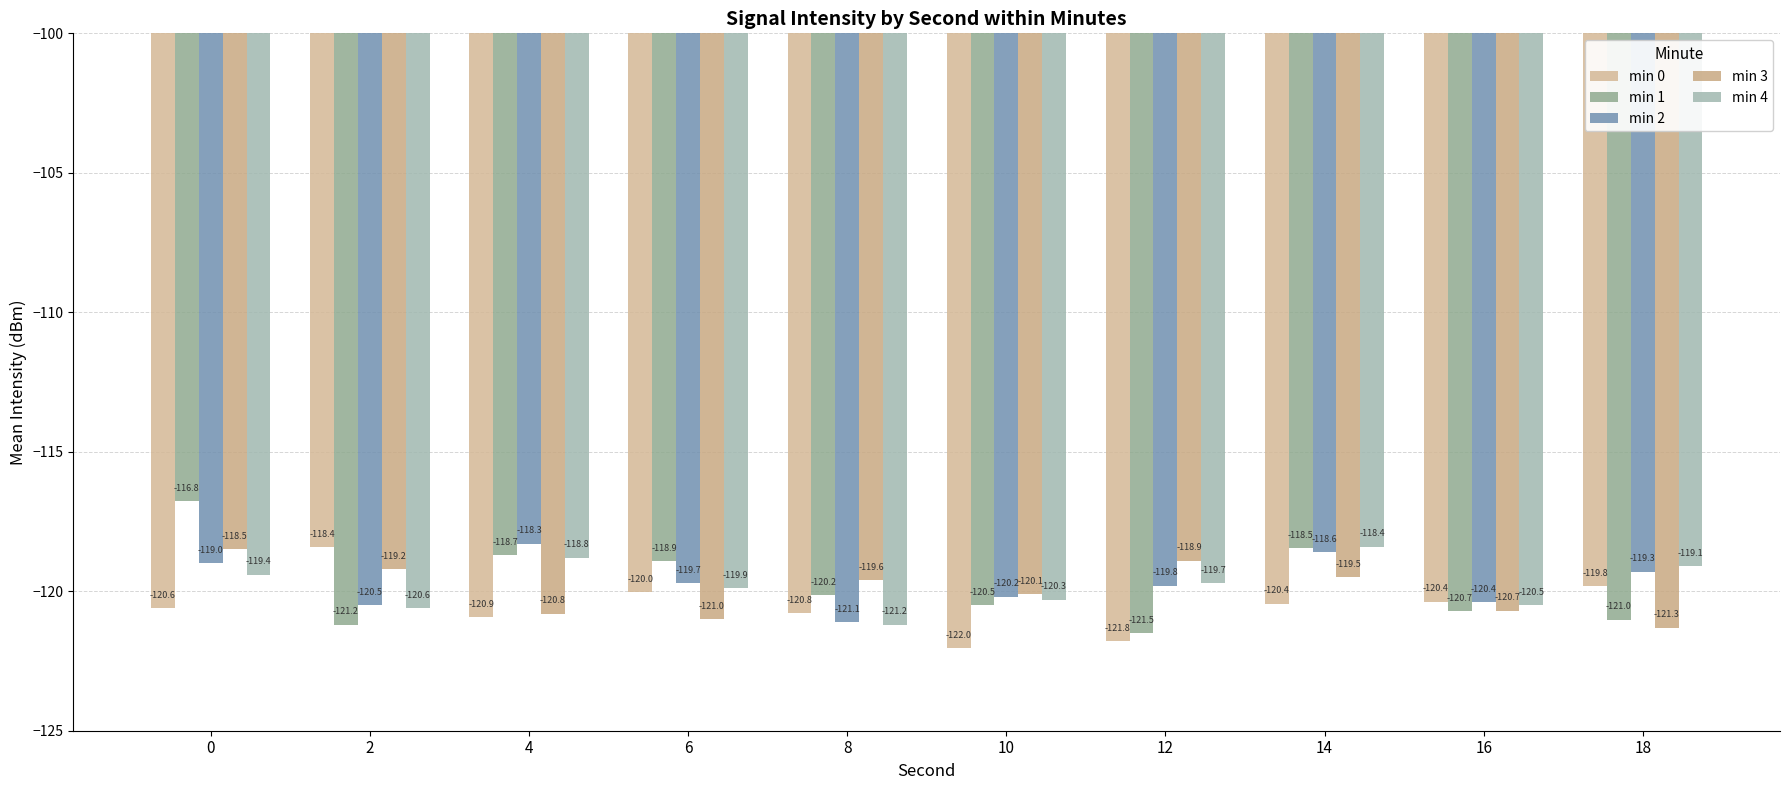

How many values in the min 0 series exceed -120?

2